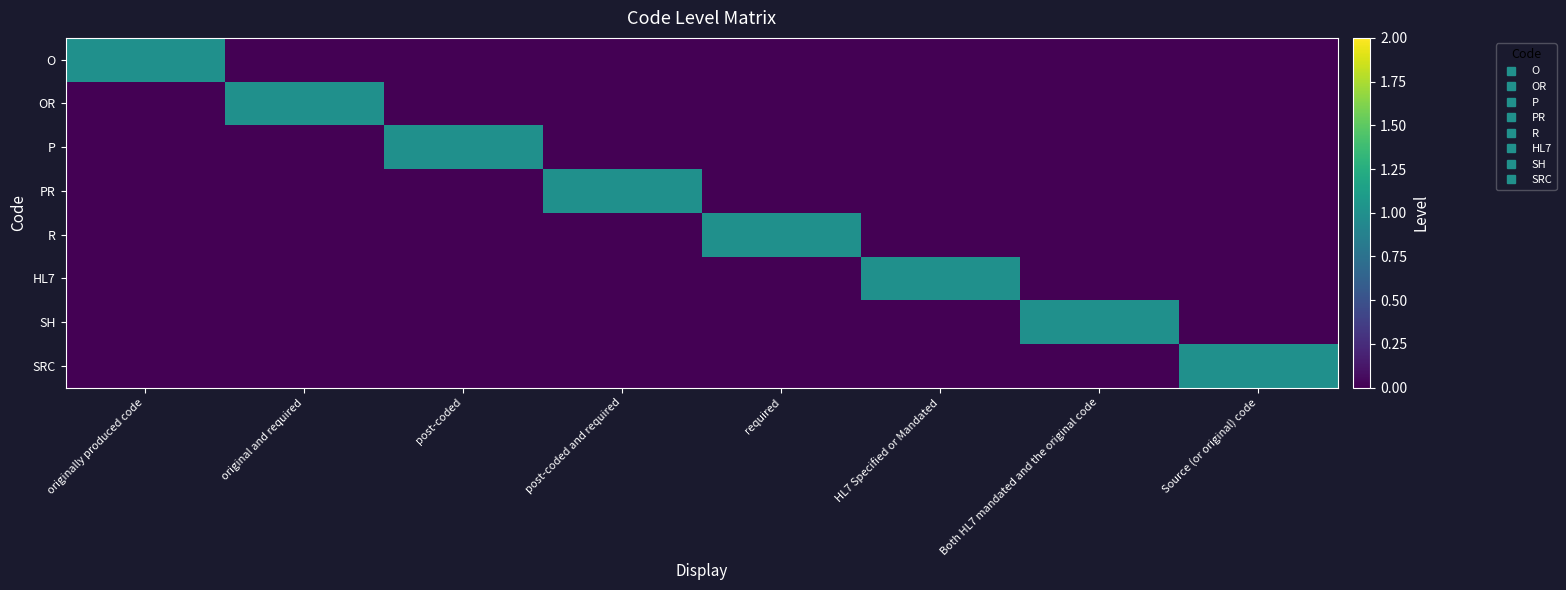

Reading left to right, extract all data points from this chart.

O: originally produced code=1	original and required=0	post-coded=0	post-coded and required=0	required=0	HL7 Specified or Mandated=0	Both HL7 mandated and the original code=0	Source (or original) code=0
OR: originally produced code=0	original and required=1	post-coded=0	post-coded and required=0	required=0	HL7 Specified or Mandated=0	Both HL7 mandated and the original code=0	Source (or original) code=0
P: originally produced code=0	original and required=0	post-coded=1	post-coded and required=0	required=0	HL7 Specified or Mandated=0	Both HL7 mandated and the original code=0	Source (or original) code=0
PR: originally produced code=0	original and required=0	post-coded=0	post-coded and required=1	required=0	HL7 Specified or Mandated=0	Both HL7 mandated and the original code=0	Source (or original) code=0
R: originally produced code=0	original and required=0	post-coded=0	post-coded and required=0	required=1	HL7 Specified or Mandated=0	Both HL7 mandated and the original code=0	Source (or original) code=0
HL7: originally produced code=0	original and required=0	post-coded=0	post-coded and required=0	required=0	HL7 Specified or Mandated=1	Both HL7 mandated and the original code=0	Source (or original) code=0
SH: originally produced code=0	original and required=0	post-coded=0	post-coded and required=0	required=0	HL7 Specified or Mandated=0	Both HL7 mandated and the original code=1	Source (or original) code=0
SRC: originally produced code=0	original and required=0	post-coded=0	post-coded and required=0	required=0	HL7 Specified or Mandated=0	Both HL7 mandated and the original code=0	Source (or original) code=1